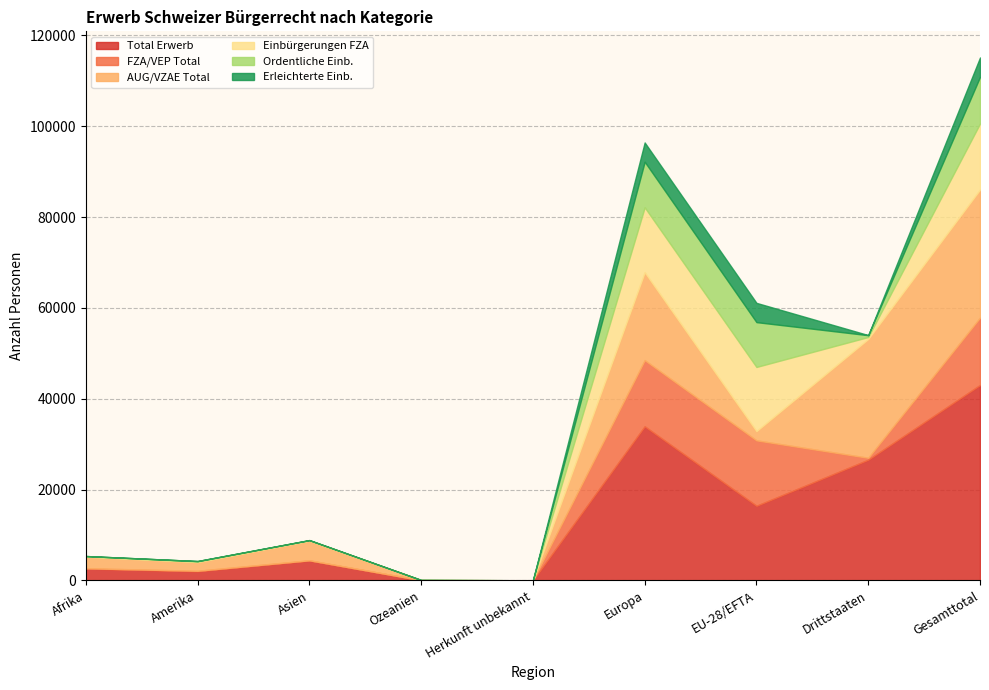

Reading right to left, extract all data points from this chart.

Total Erwerb: 43028	26585	16443	33931	21	51	4385	2021	2619
FZA/VEP Total: 14828	424	14404	14570	2	3	61	119	73
AUG/VZAE Total: 28200	26161	2039	19361	19	48	4324	1902	2546
Einbürgerungen FZA: 14538	423	14115	14281	2	3	61	118	73
Ordentliche Einb.: 10265	398	9867	10028	1	3	53	111	69
Erleichterte Einb.: 4264	25	4239	4244	1	0	8	7	4